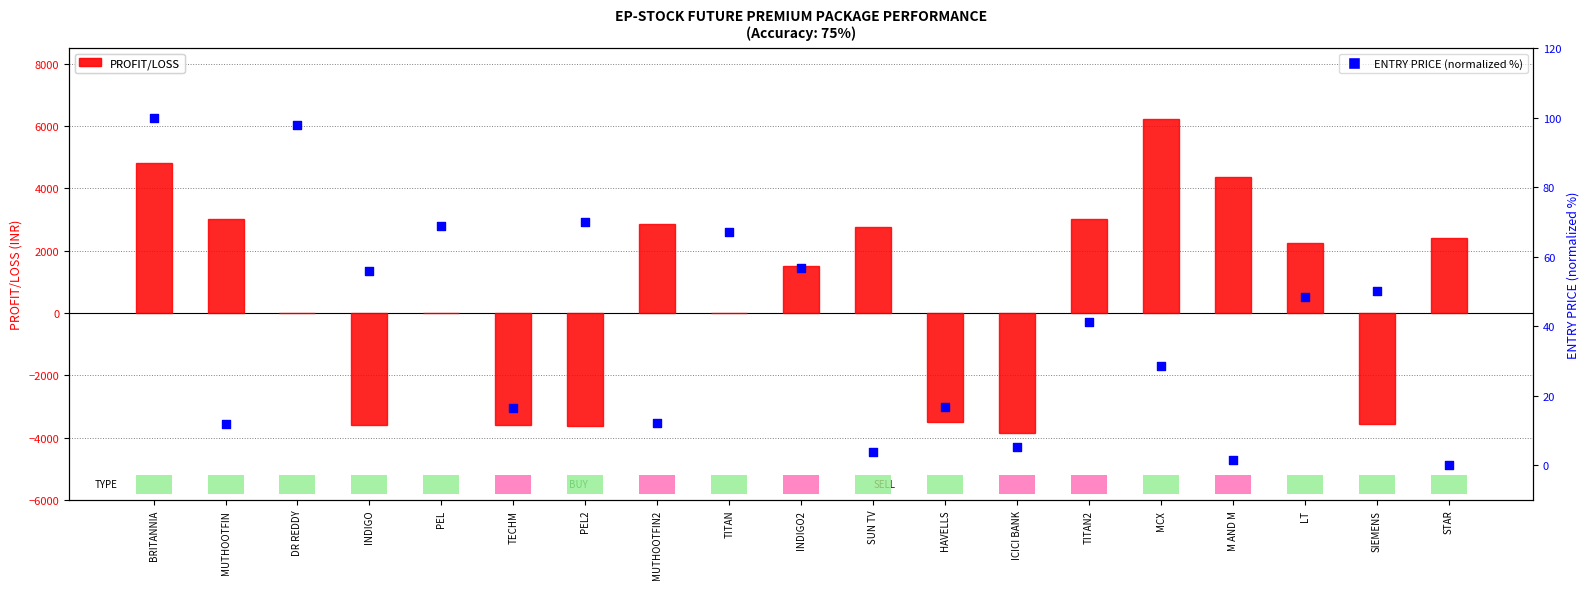

Which series reaches the maximum Y coordinate?

PROFIT/LOSS